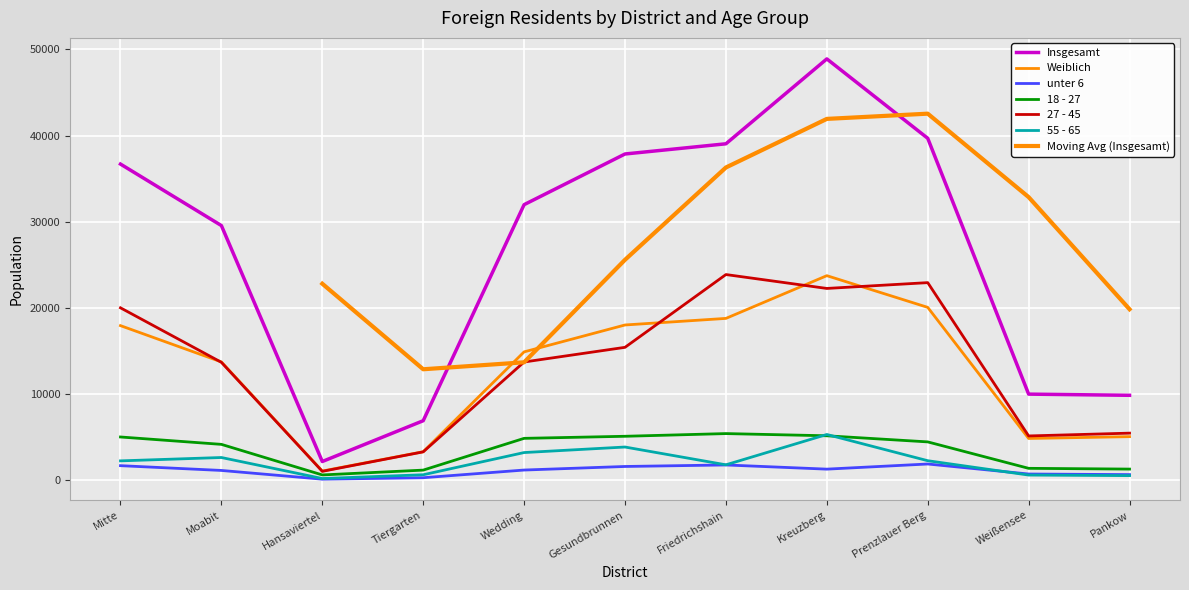

Rank the categories by Weiblich value from lowest to highest.

Hansaviertel, Tiergarten, Weißensee, Pankow, Moabit, Wedding, Mitte, Gesundbrunnen, Friedrichshain, Prenzlauer Berg, Kreuzberg